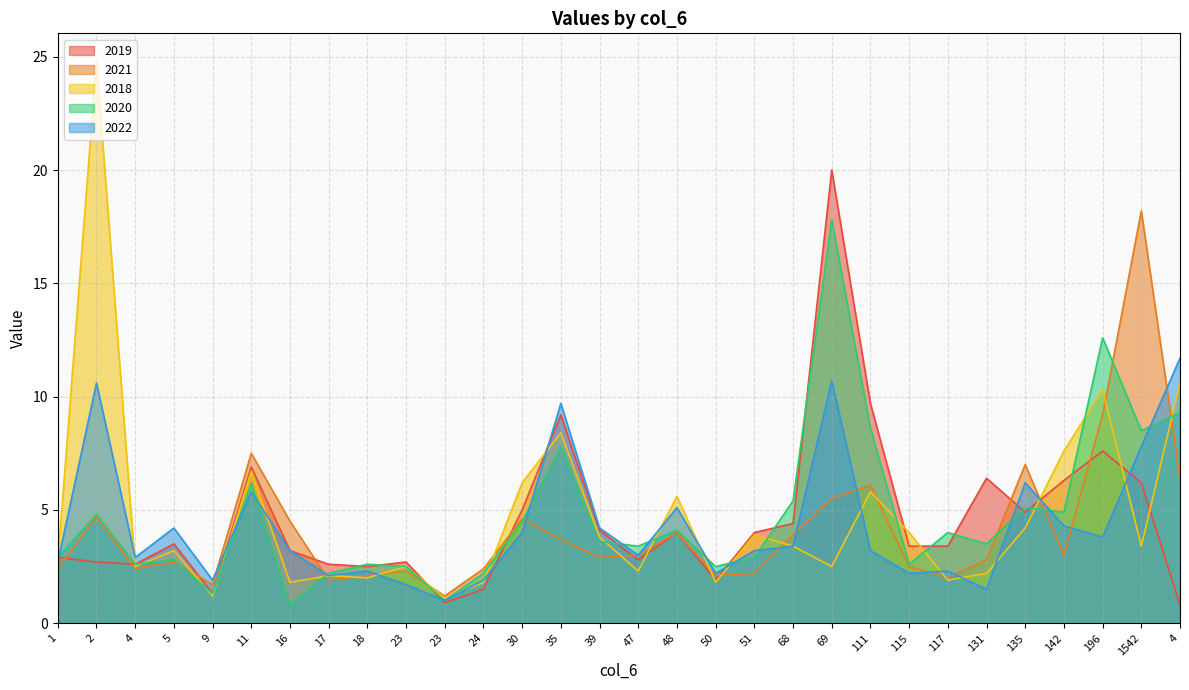

Between 23 and 39, which series saw the biggest shift?

2022